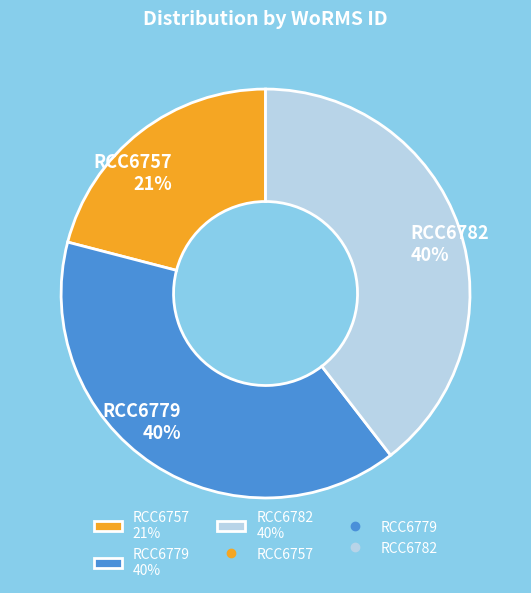

The RCC6779 slice represents 54% of the pie. True or false?

False